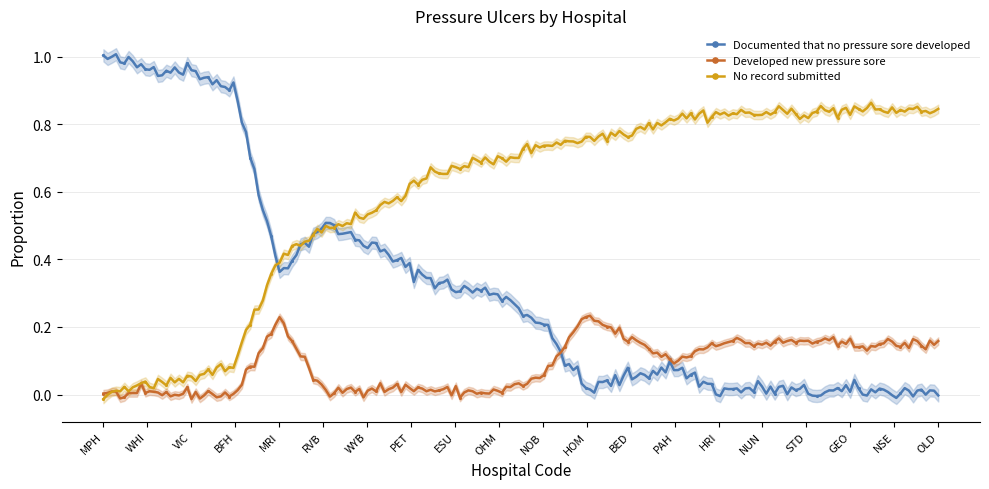

What value does the No record submitted series have at PET?

0.6